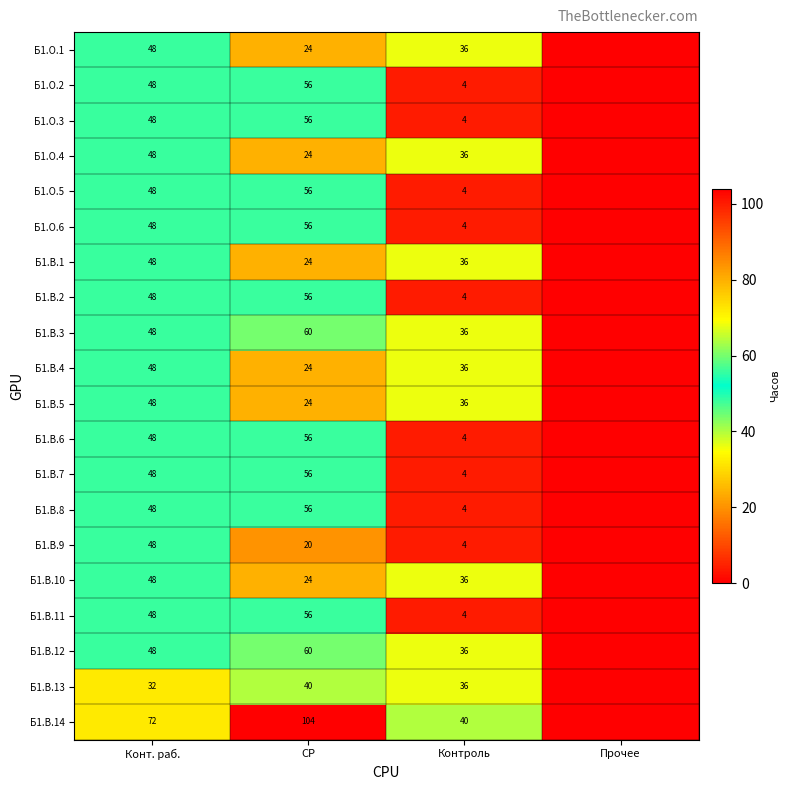

At which category is the sum across all series the highest?

Конт. раб.